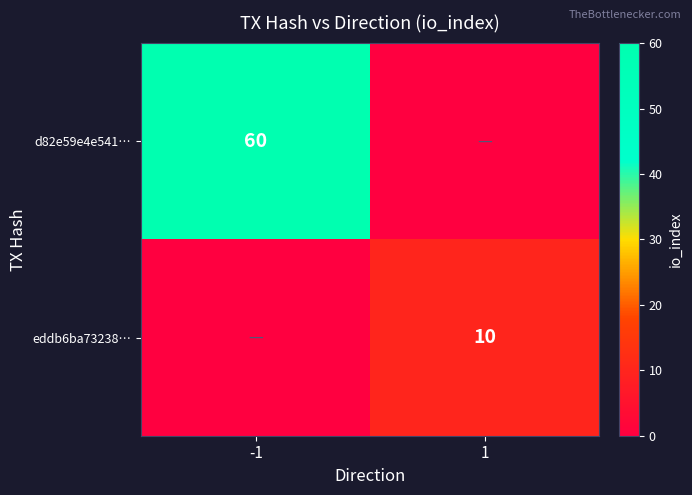

True or false: eddb6ba73238… has a value of 10 at 1.

True